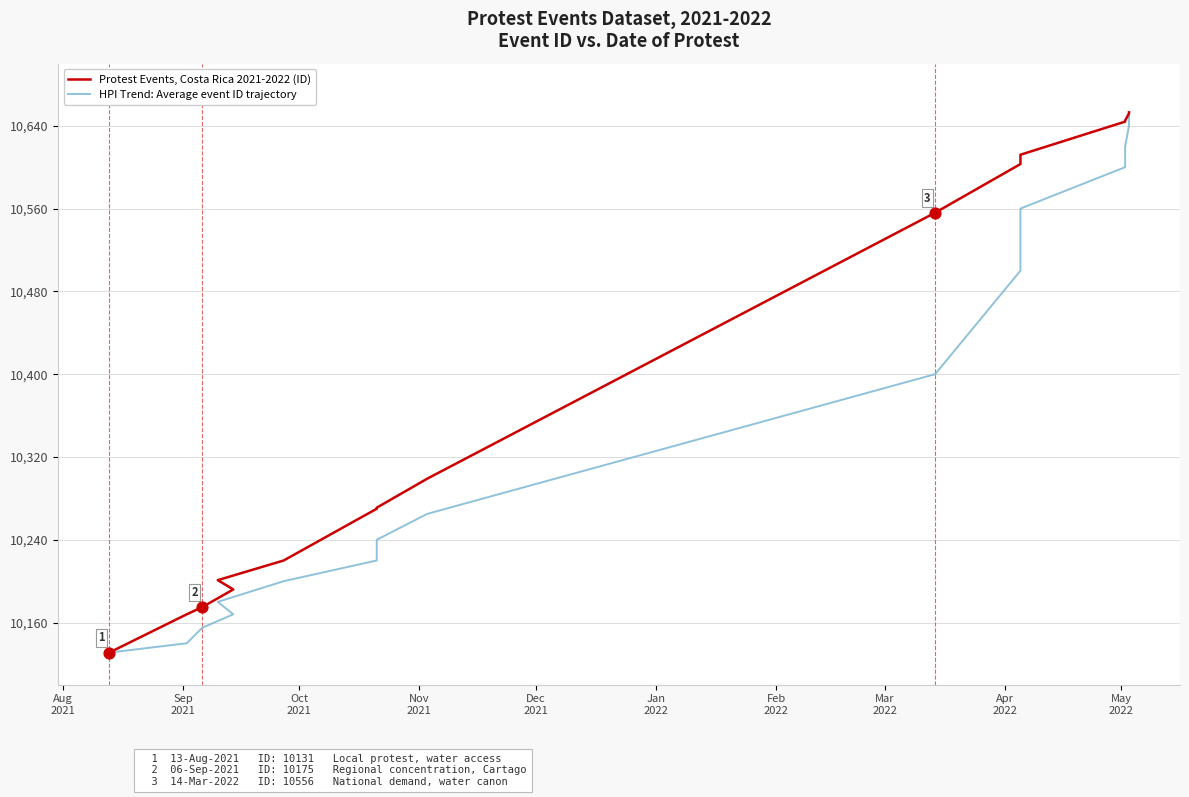

Which series has the largest Y range (max minus min)?

Protest Events, Costa Rica 2021-2022 (ID)